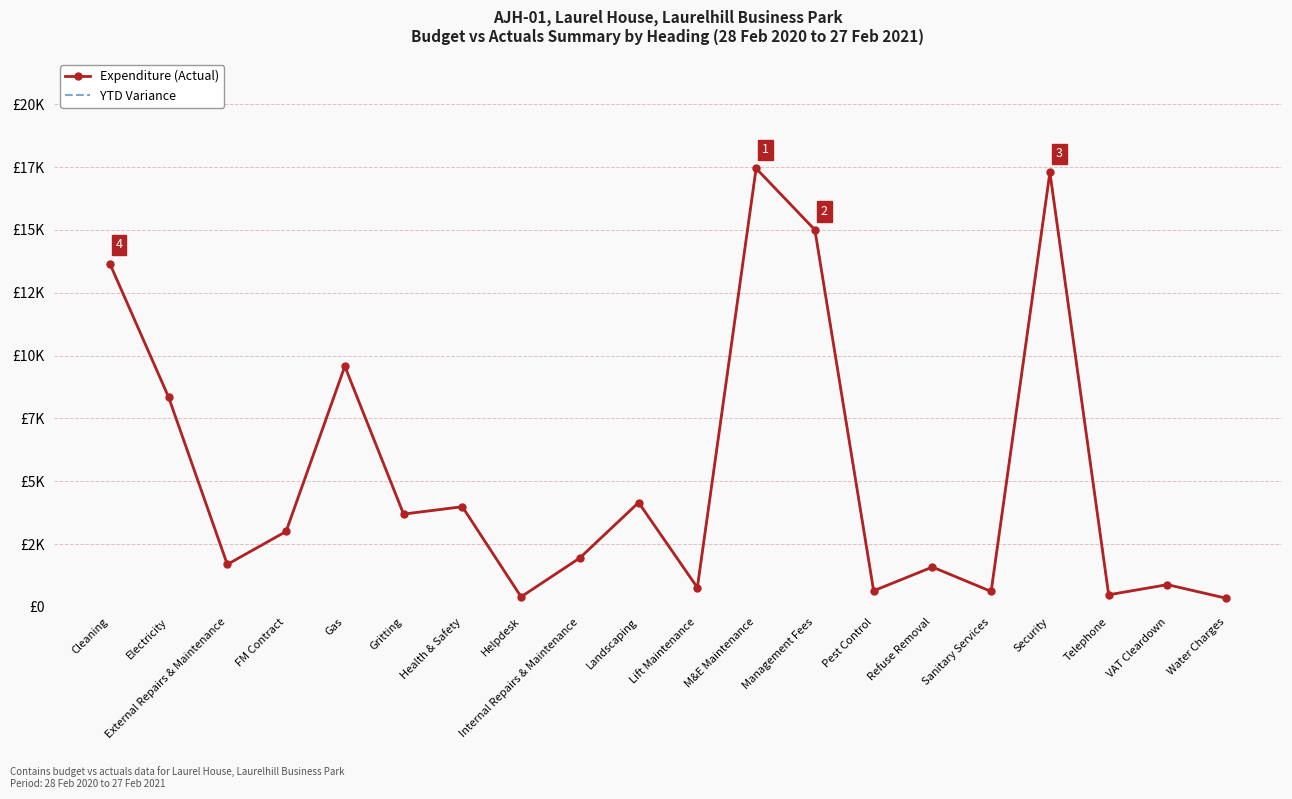

True or false: Expenditure (Actual) and YTD Variance intersect in this chart.

False